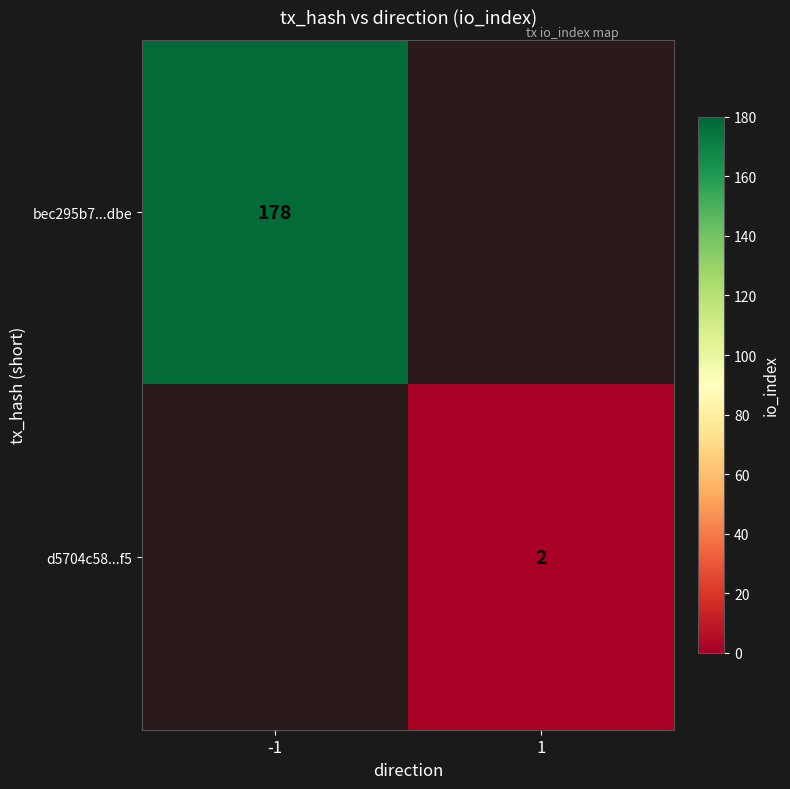

The value of bec295b7...dbe at -1 is 99.5. True or false?

False